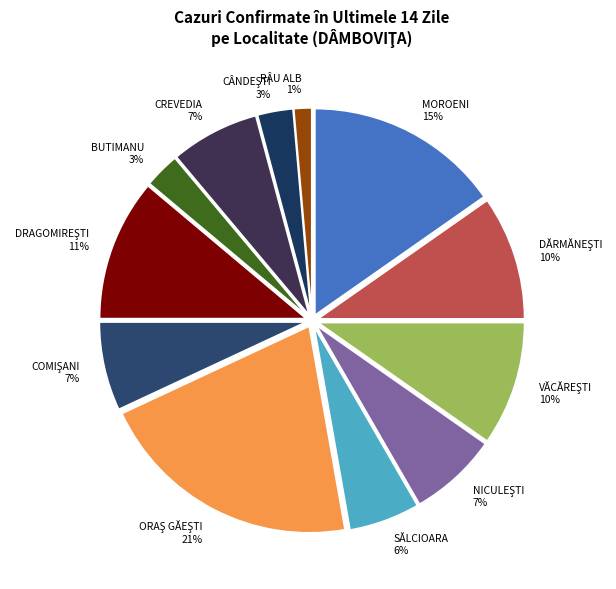

True or false: BUTIMANU accounts for 3% of the total.

True